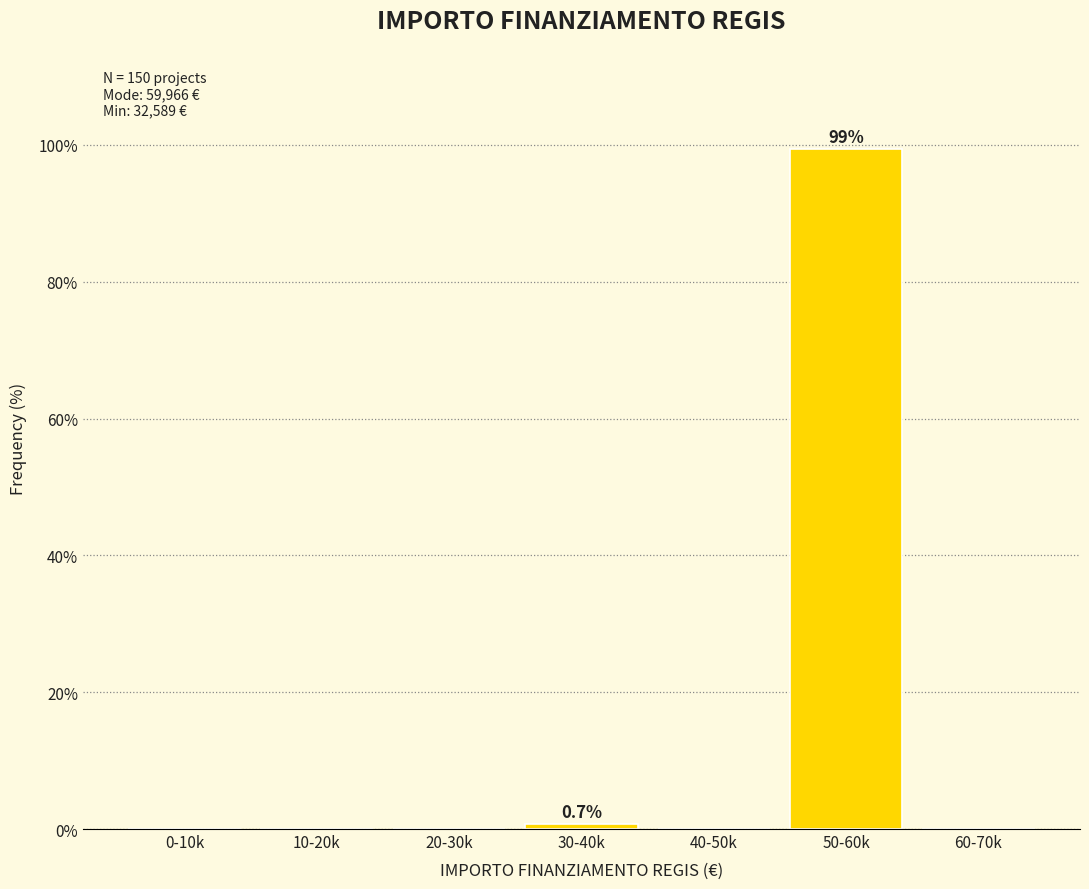

Reading left to right, what are all the values shown in this chart?

0-10k=0.0	10-20k=0.0	20-30k=0.0	30-40k=0.7	40-50k=0.0	50-60k=99.3	60-70k=0.0